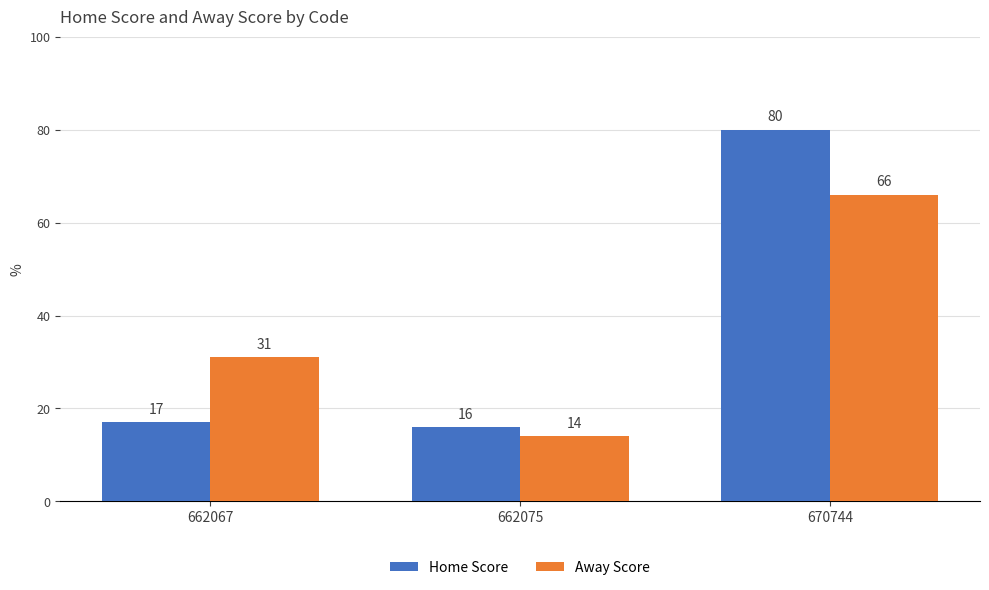

Reading right to left, transcribe all the data shown in this chart.

Home Score: 670744=80	662075=16	662067=17
Away Score: 670744=66	662075=14	662067=31